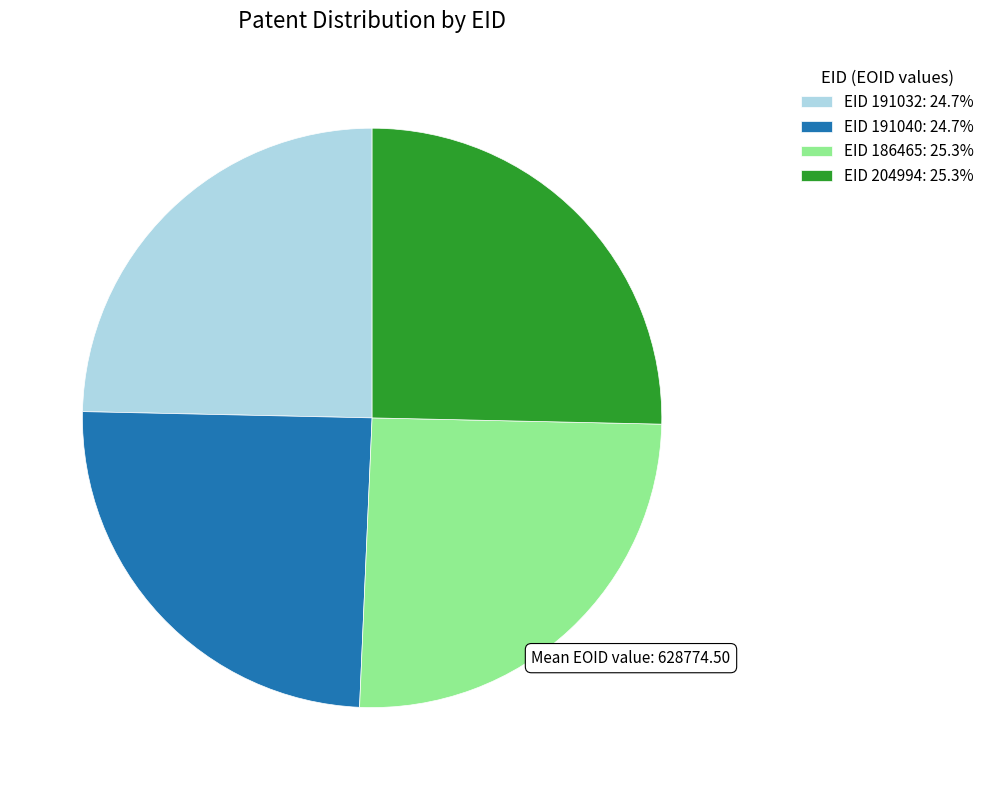

Does EID 186465: 25.3% account for over 50% of the chart?

No